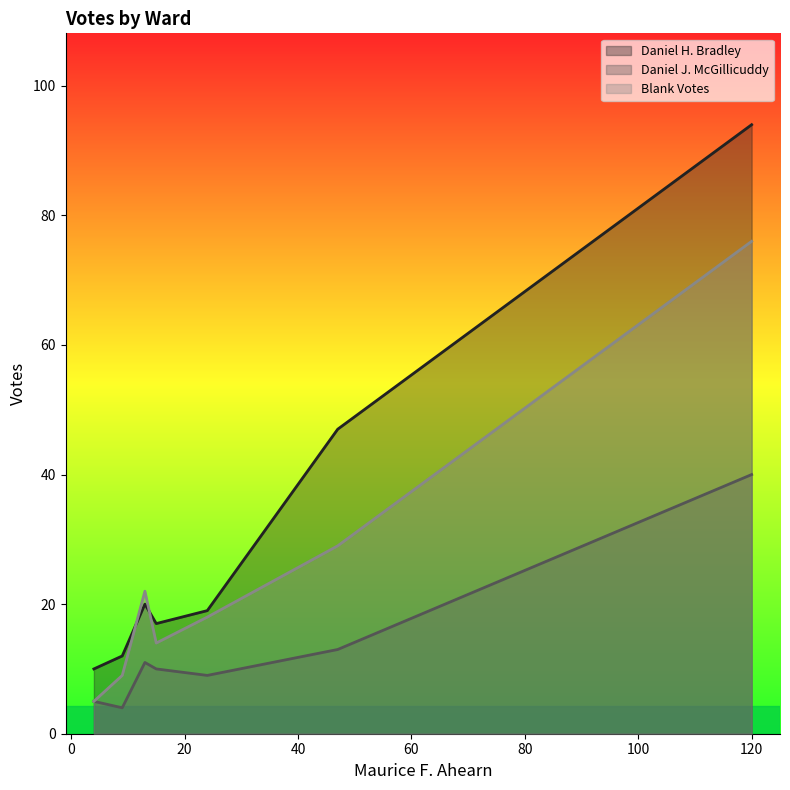

True or false: Daniel H. Bradley and Daniel J. McGillicuddy intersect in this chart.

False